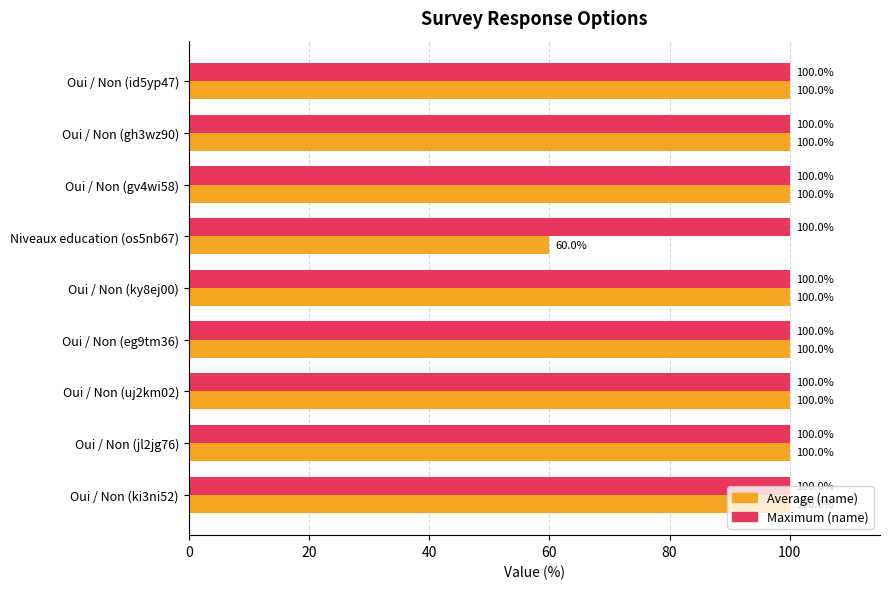

What is the average value of the Average (name) series?

96